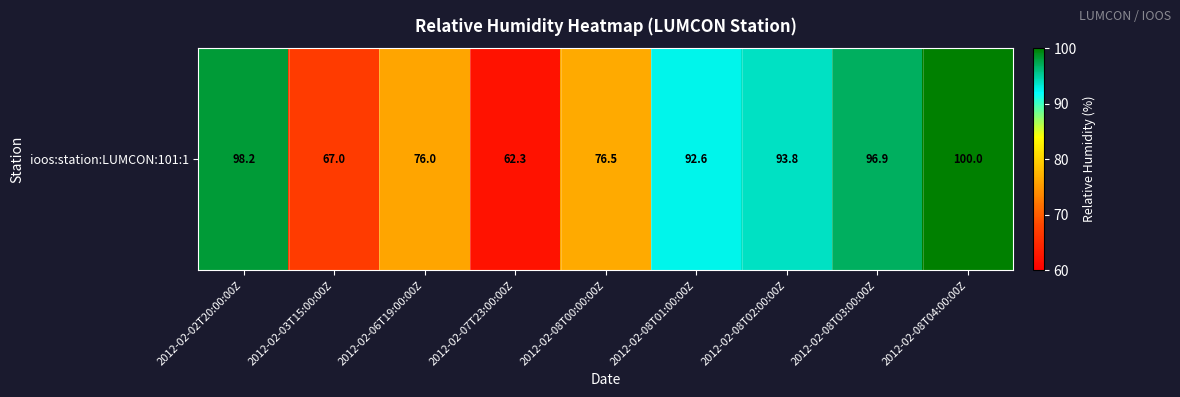

How many distinct data groups are displayed?

1